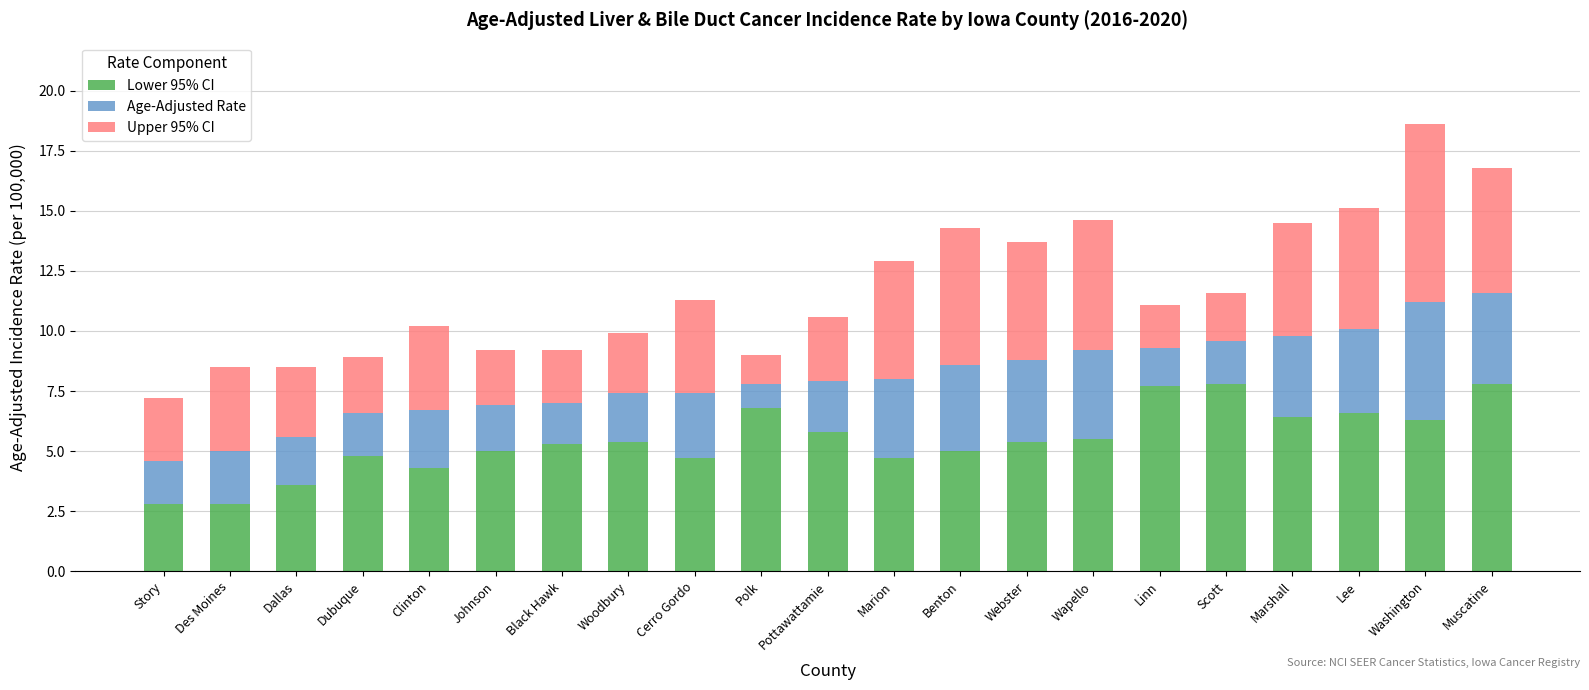

Count the number of data series in this chart.

3